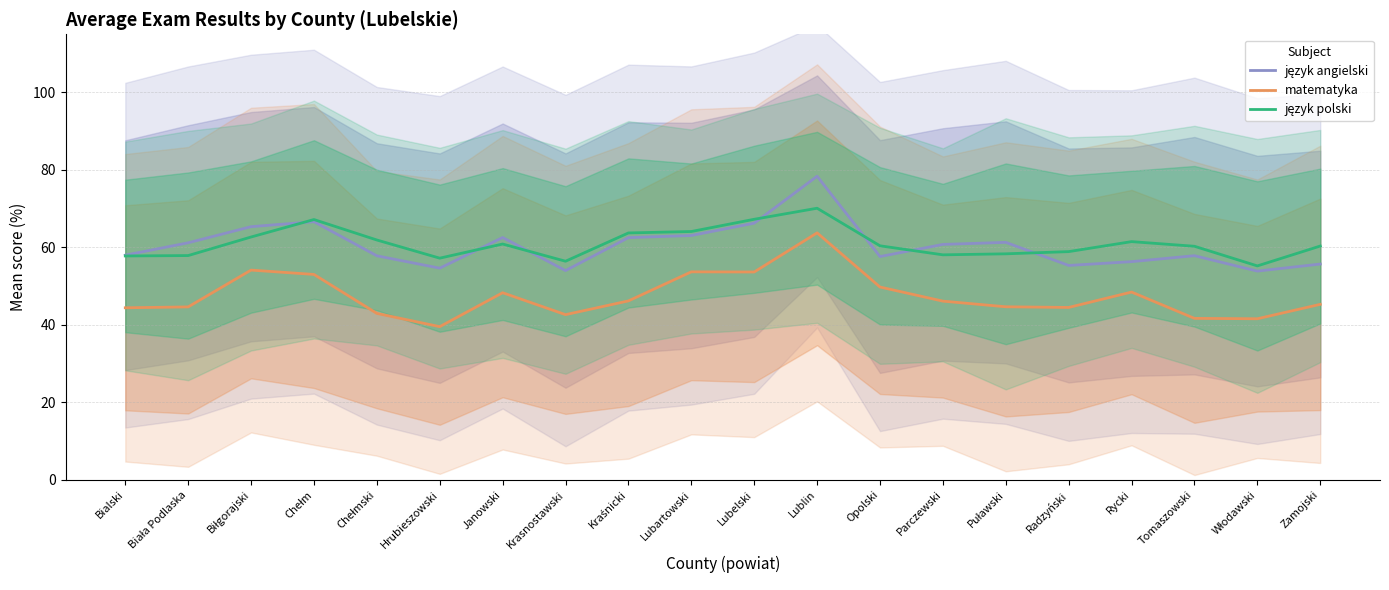

True or false: matematyka and język polski intersect in this chart.

False